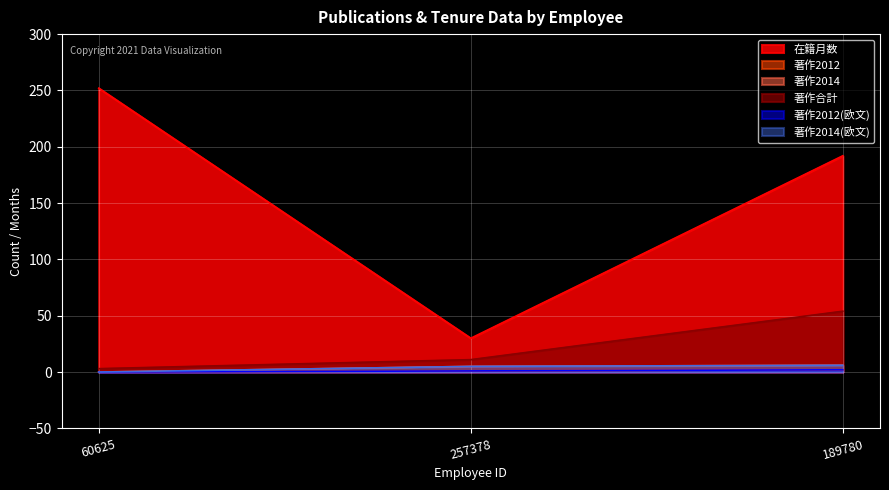

Reading left to right, list all the values displayed in this chart.

在籍月数: 252	30	192
著作2012: 0	1	2
著作2014: 0	5	6
著作合計: 3	11	54
著作2012(欧文): 0	1	2
著作2014(欧文): 0	5	6